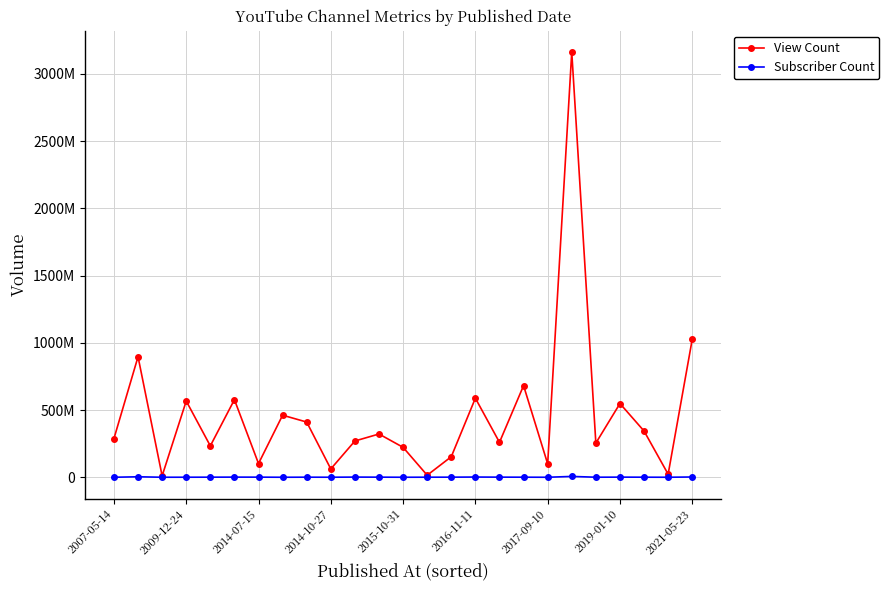

True or false: View Count and Subscriber Count intersect in this chart.

False